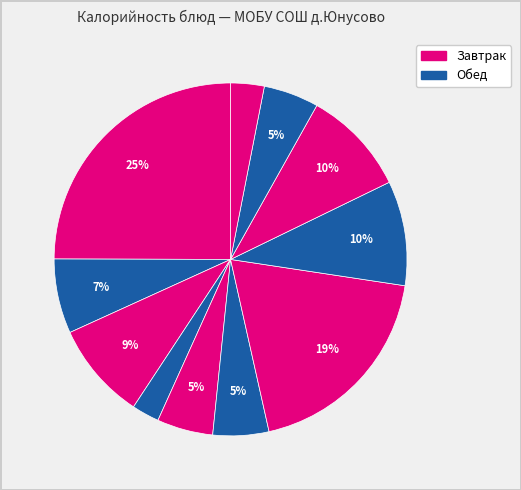

Count the number of slices in the pie.

11